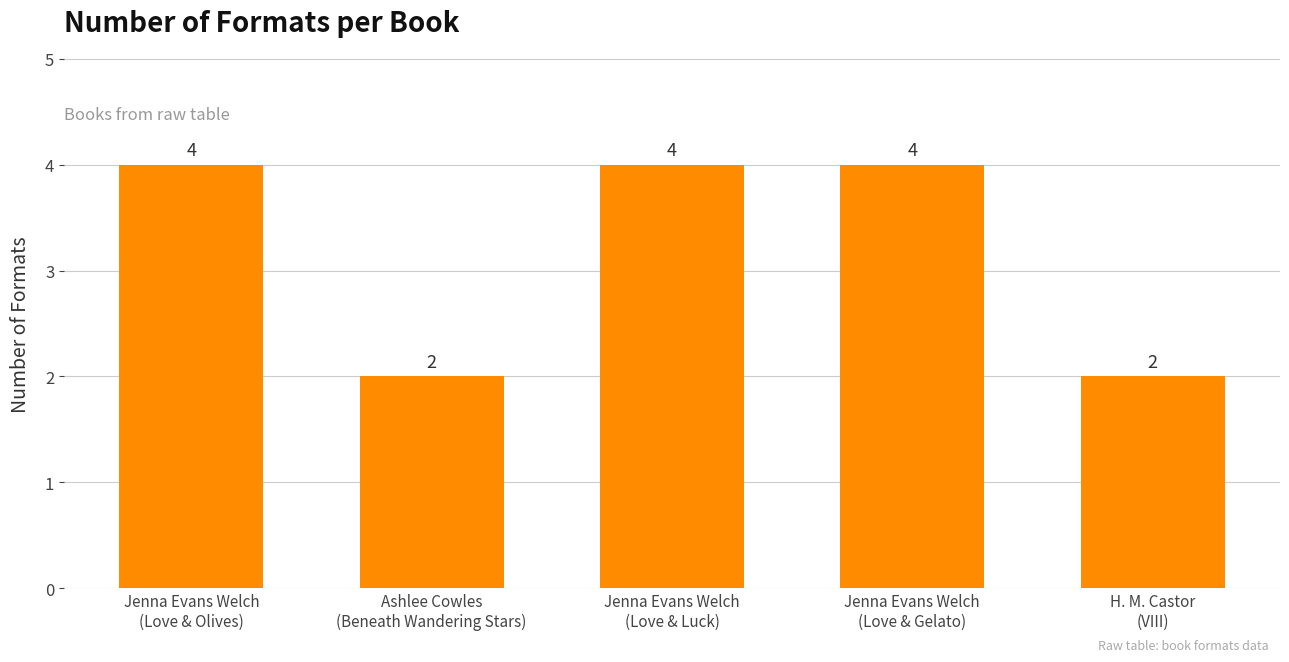

Read the value at Ashlee Cowles
(Beneath Wandering Stars).

2